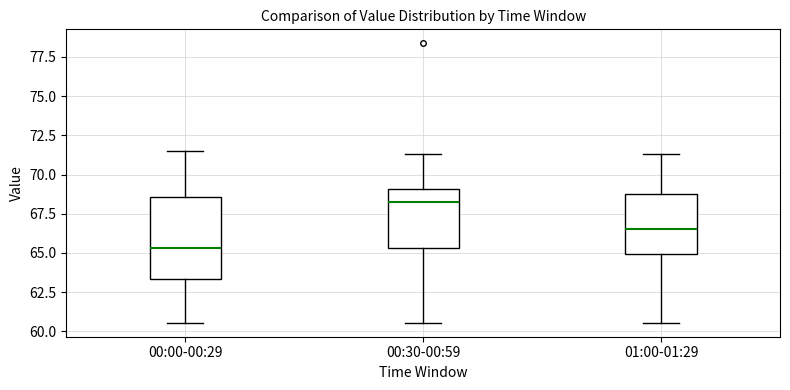

Which box's median line is the lowest?

00:00-00:29